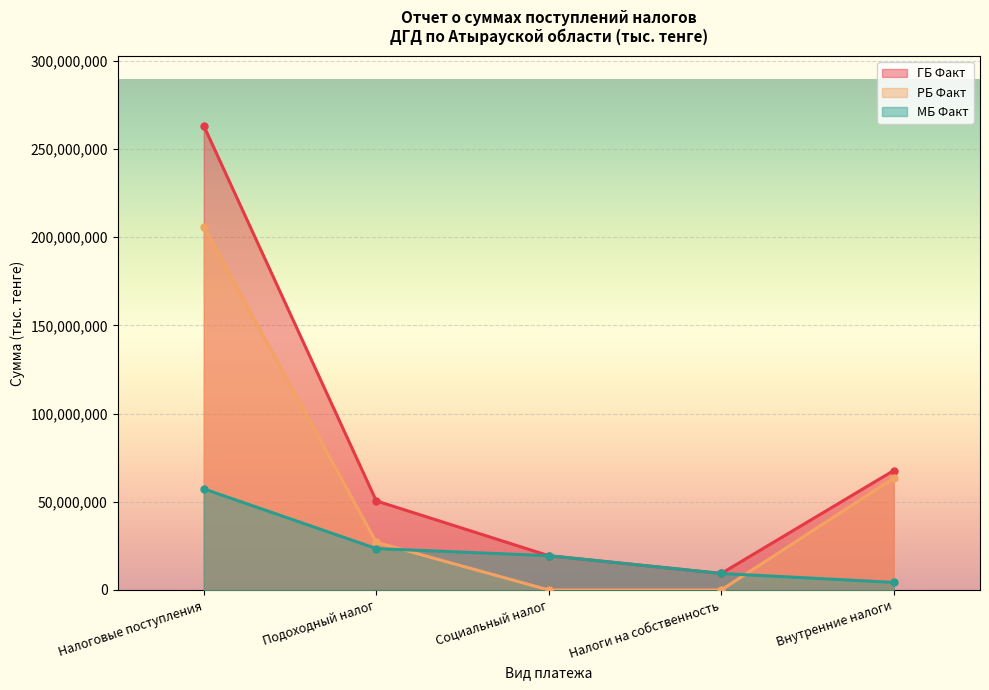

At which category is the sum across all series the highest?

Налоговые поступления